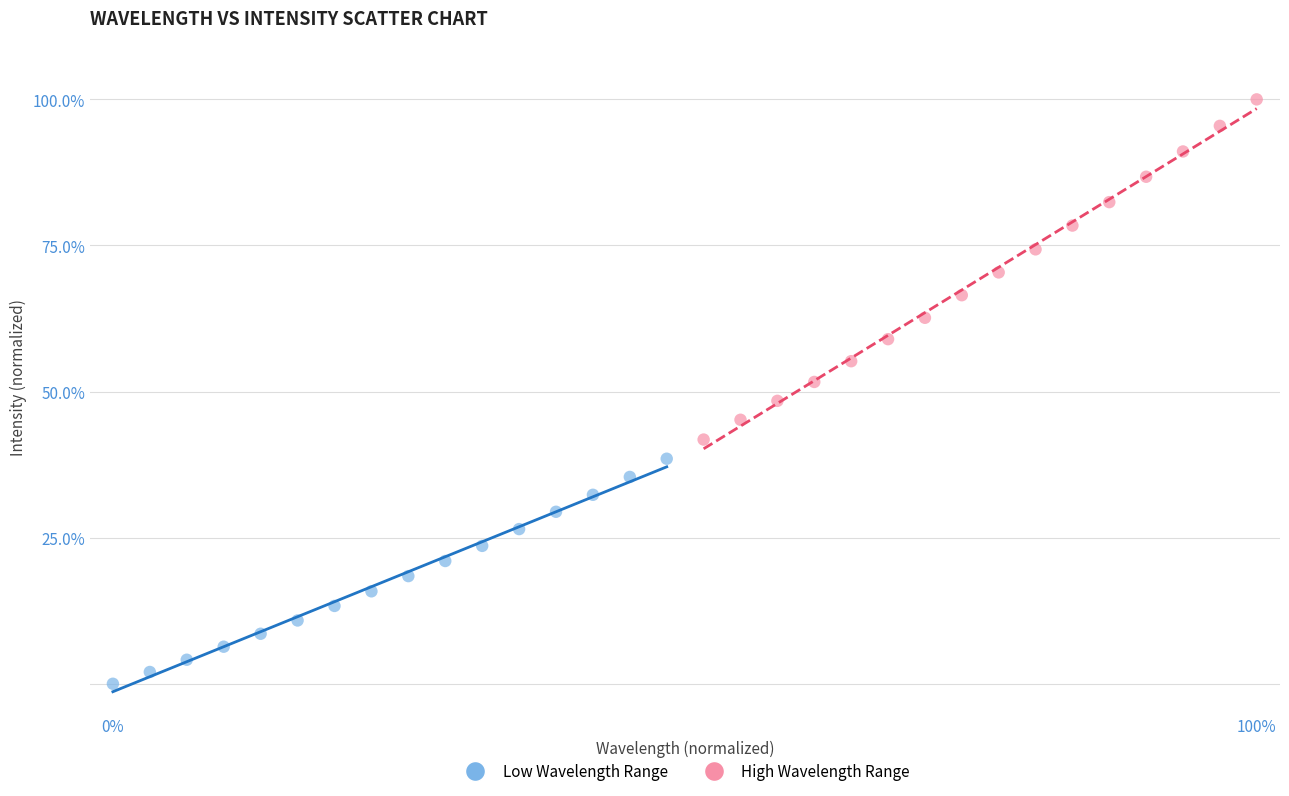

Which series has the largest Y range (max minus min)?

High Wavelength Range